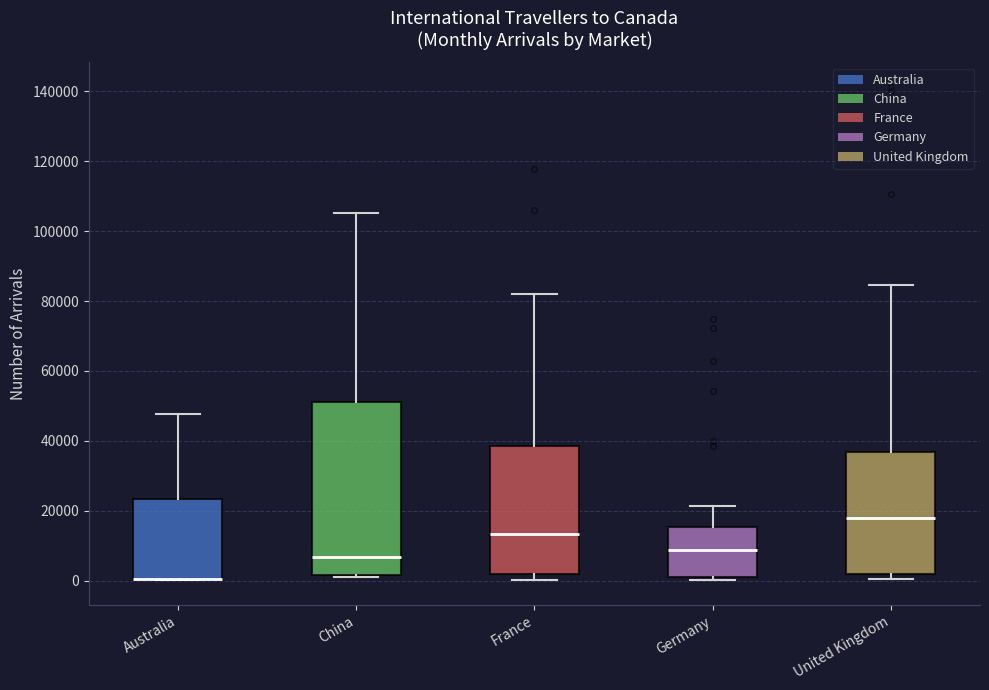

Reading left to right, transcribe this box plot: for each box, give where its median line is, the range the box spans, and where its two whiskers end, as read against the y-axis. The values are not printed on the chart, so give them approximately, as read against the axis.

Australia: median 0 (drawn on the box's lower edge), box 0 to 24000, whiskers 0 to 48000
China: median 6000, box 2000 to 52000, whiskers 0 to 106000
France: median 14000, box 2000 to 38000, whiskers 0 to 82000
Germany: median 8000, box 0 to 16000, whiskers 0 (just below the box's lower edge) to 22000
United Kingdom: median 18000, box 2000 to 36000, whiskers 0 to 84000